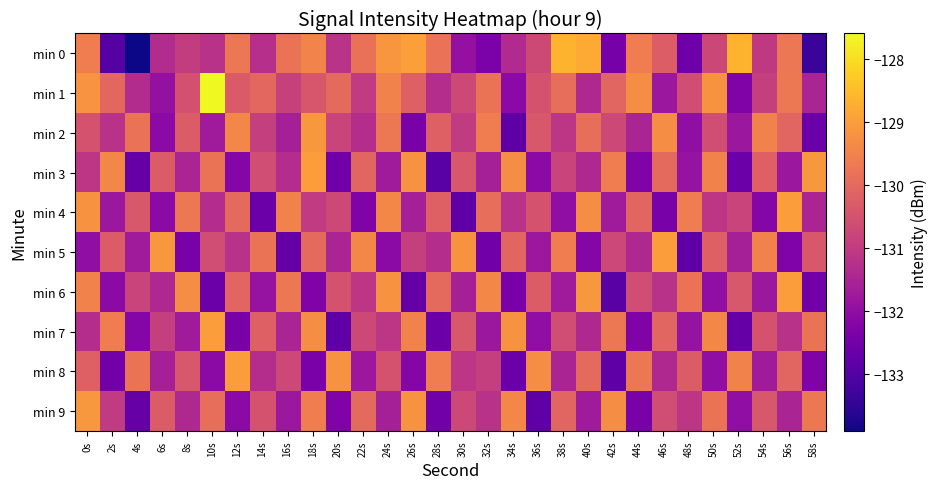

What is the maximum value shown in the chart?

-127.6